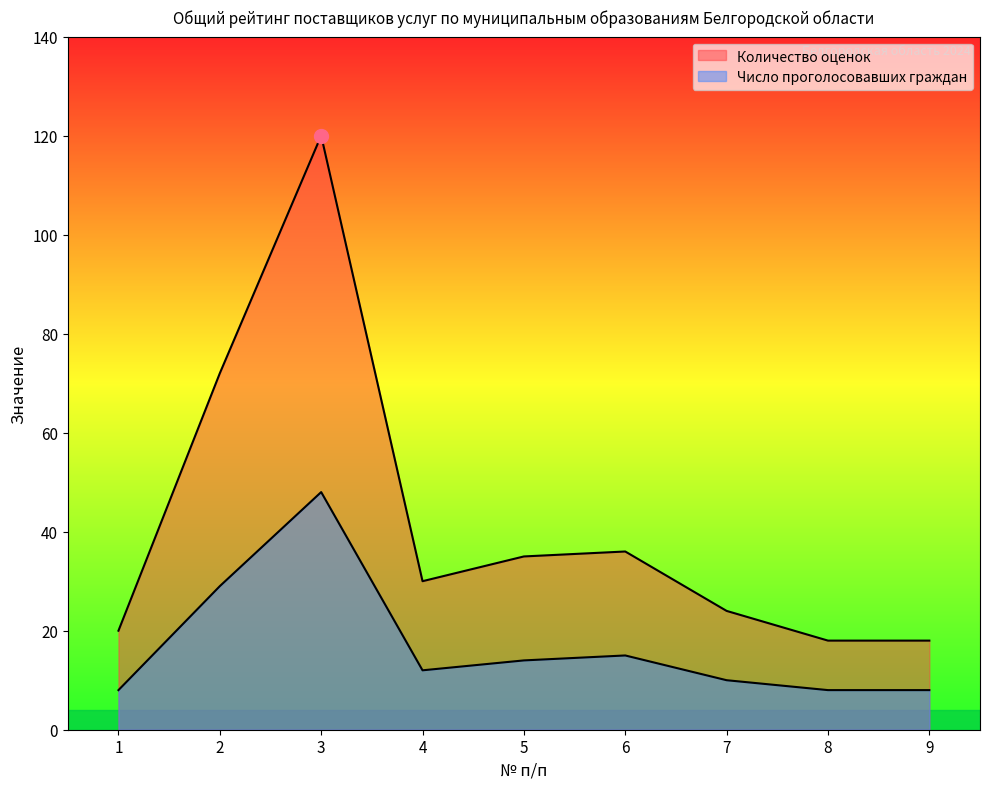

True or false: Число проголосовавших граждан and Количество оценок cross at least once.

False